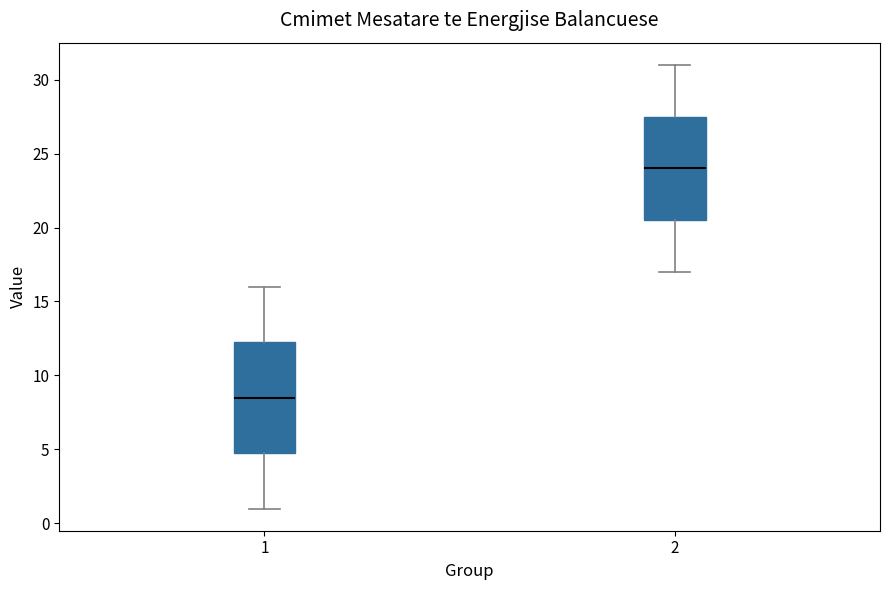

Reading left to right, read every box against the y-axis: the position of its median line, the range the box covers, and the ends of its whiskers. The values are not printed on the chart, so give them approximately, as read against the axis.

1: median 8.5, box 5.0 to 12.5, whiskers 1.0 to 16.0
2: median 24.0, box 20.5 to 27.5, whiskers 17.0 to 31.0